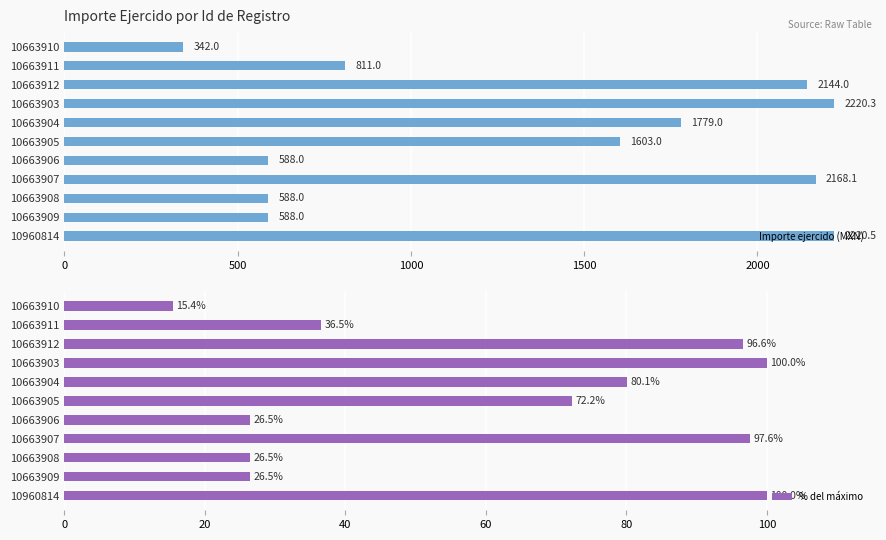

What is the minimum value shown in the chart?

15.4